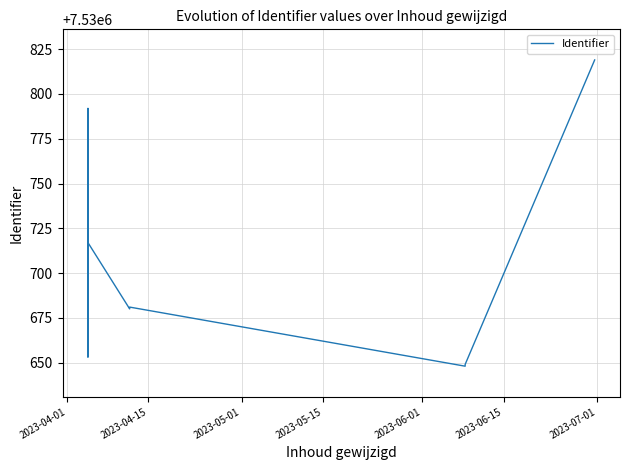

Count the number of categories in the chart.

13